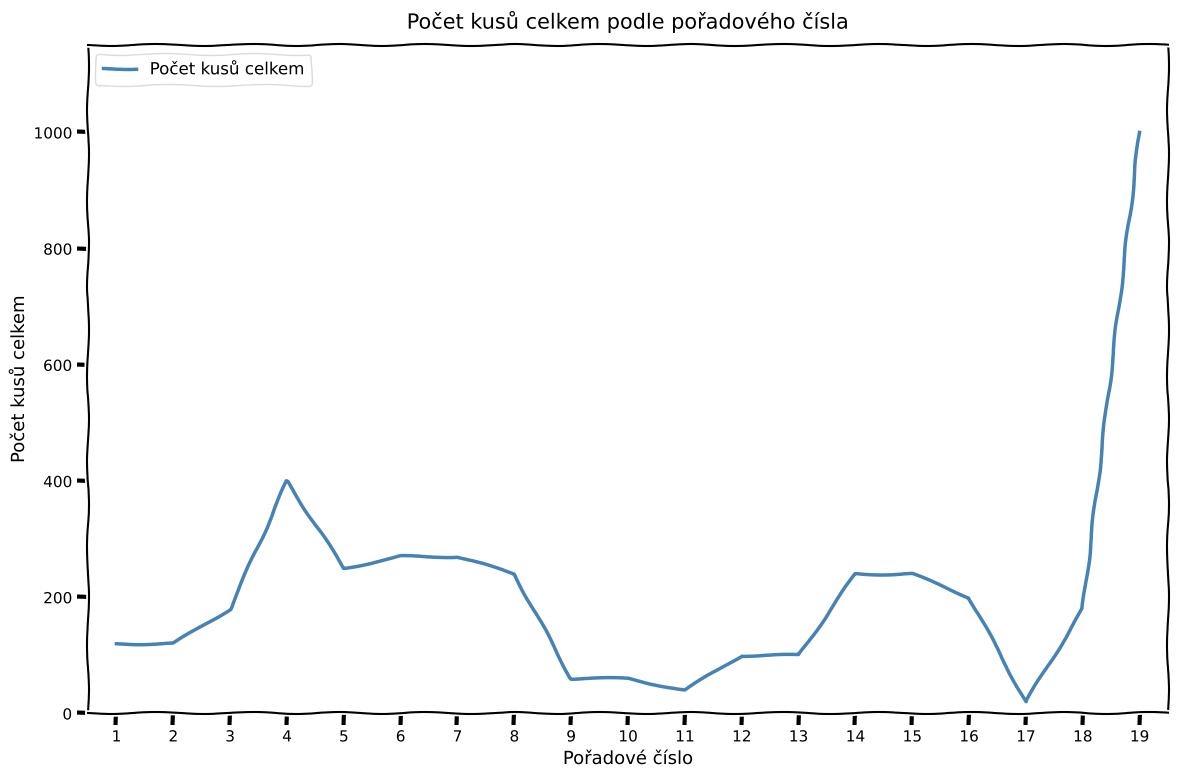

What value does the data have at 6?

270